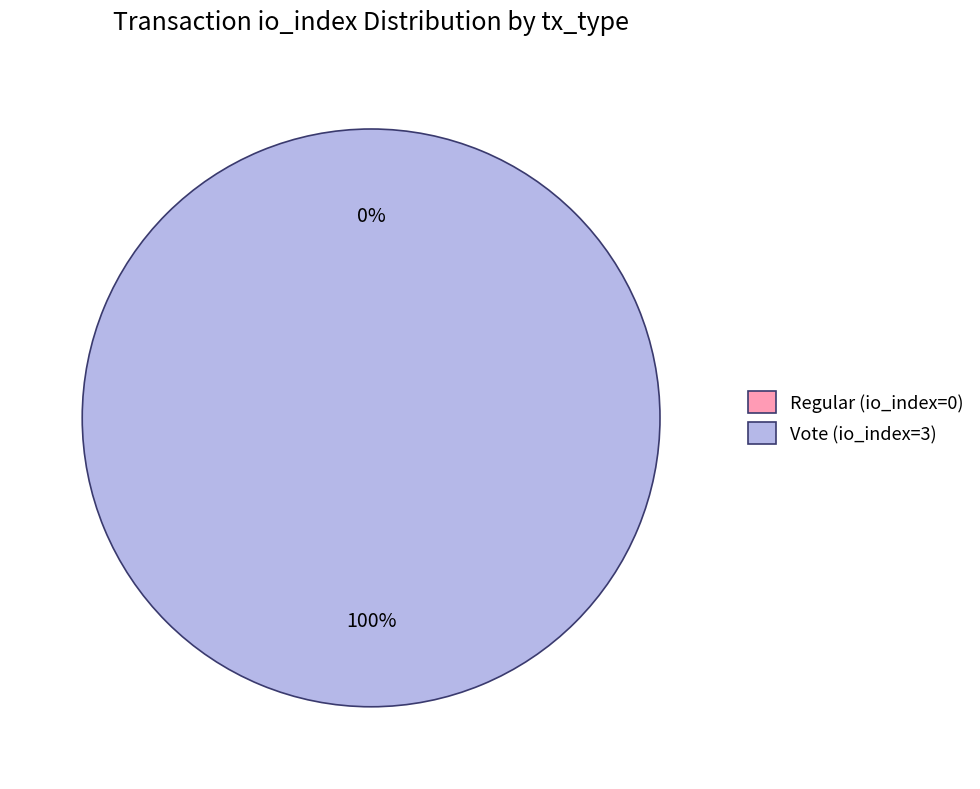

How many segments does this pie chart have?

2